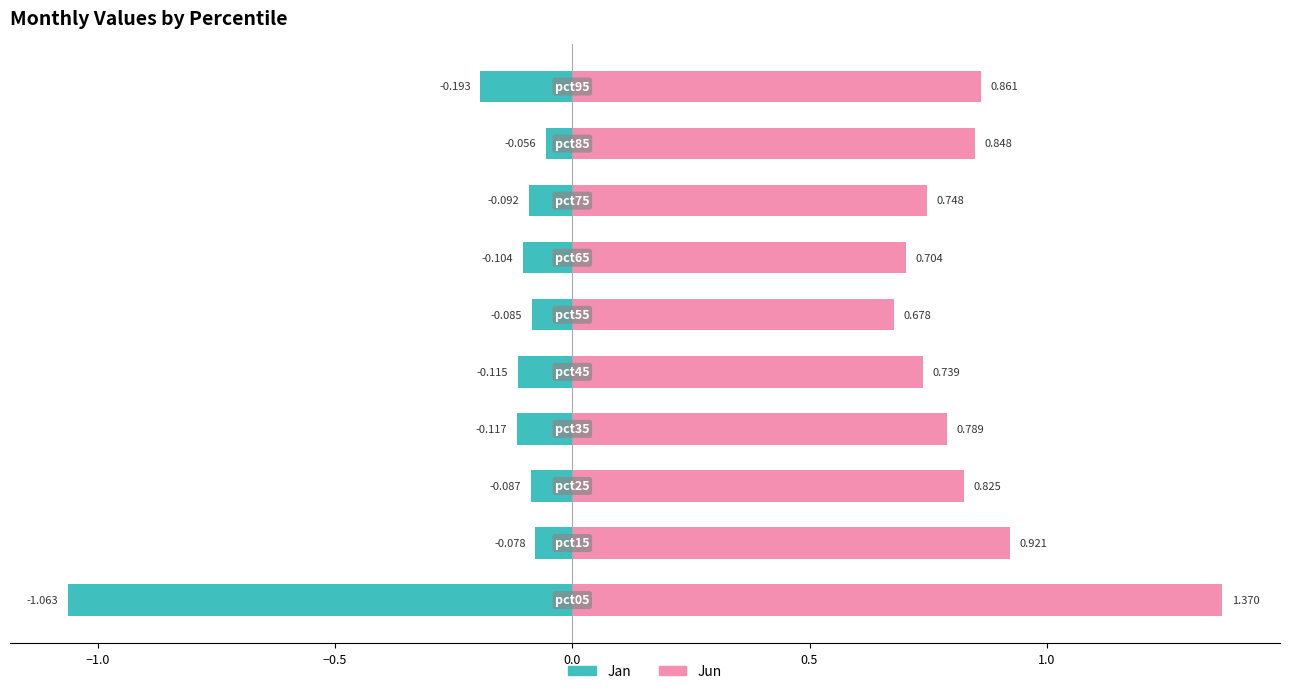

How many distinct data groups are displayed?

2